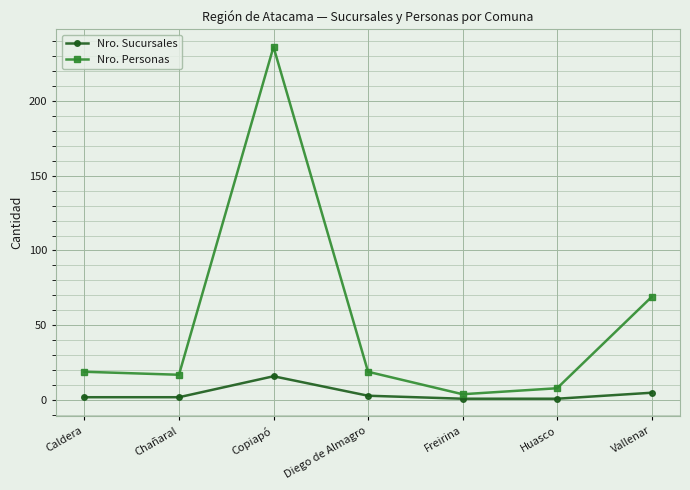

True or false: Nro. Sucursales and Nro. Personas intersect in this chart.

False